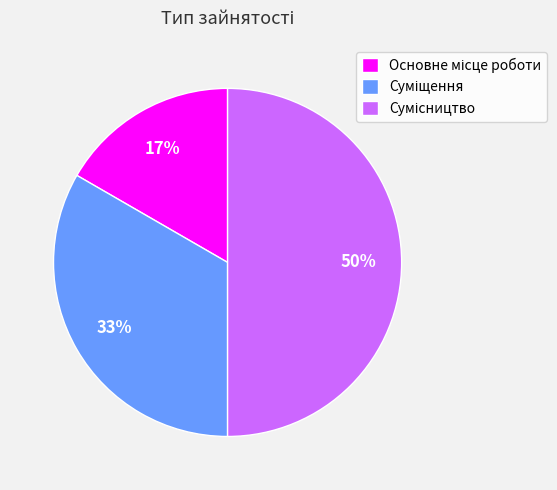

Count the number of slices in the pie.

3